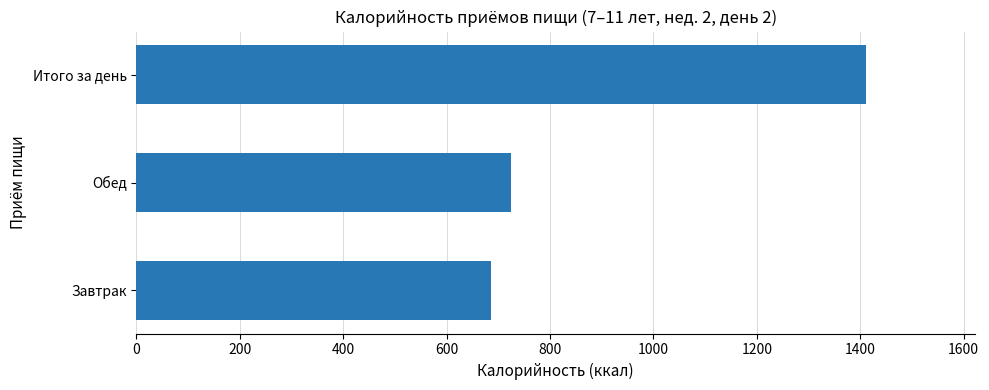

What is the average value?

940.1